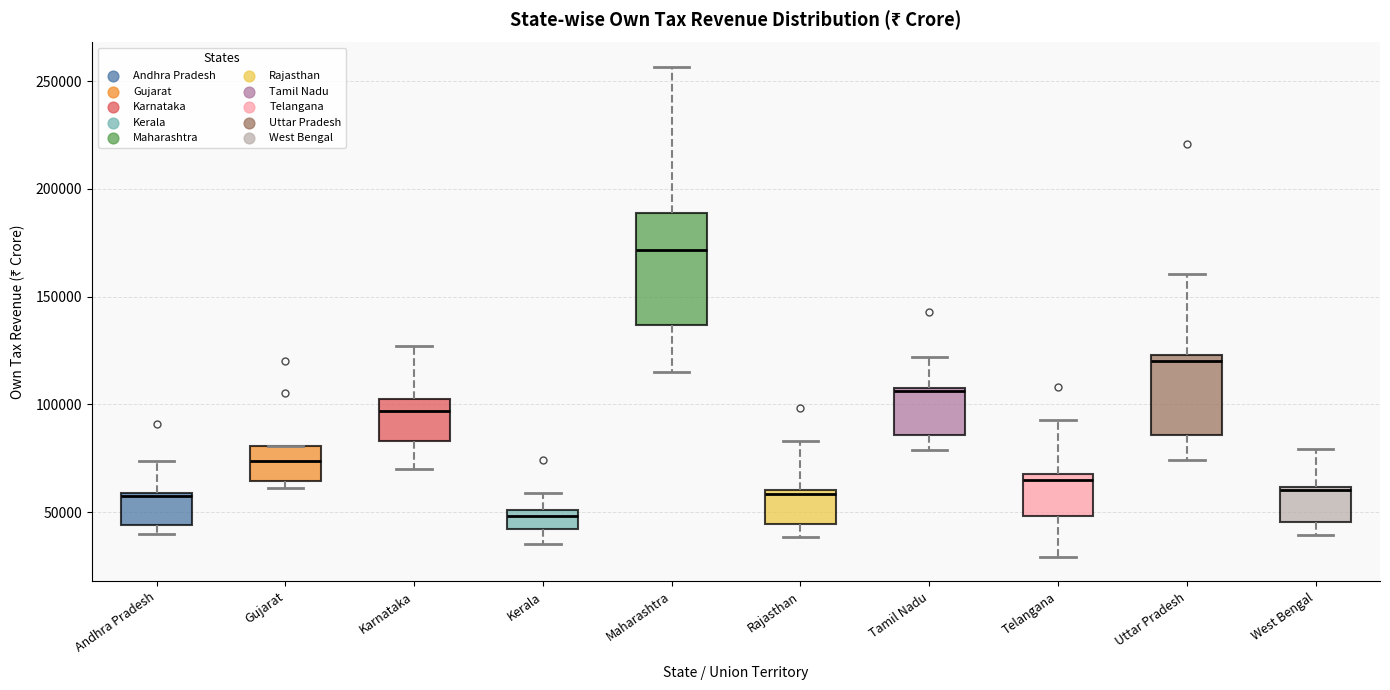

Where does the lower whisker of the box for Karnataka end on the y-axis? The values are not printed on the chart, so give them approximately, as read against the axis.

70000